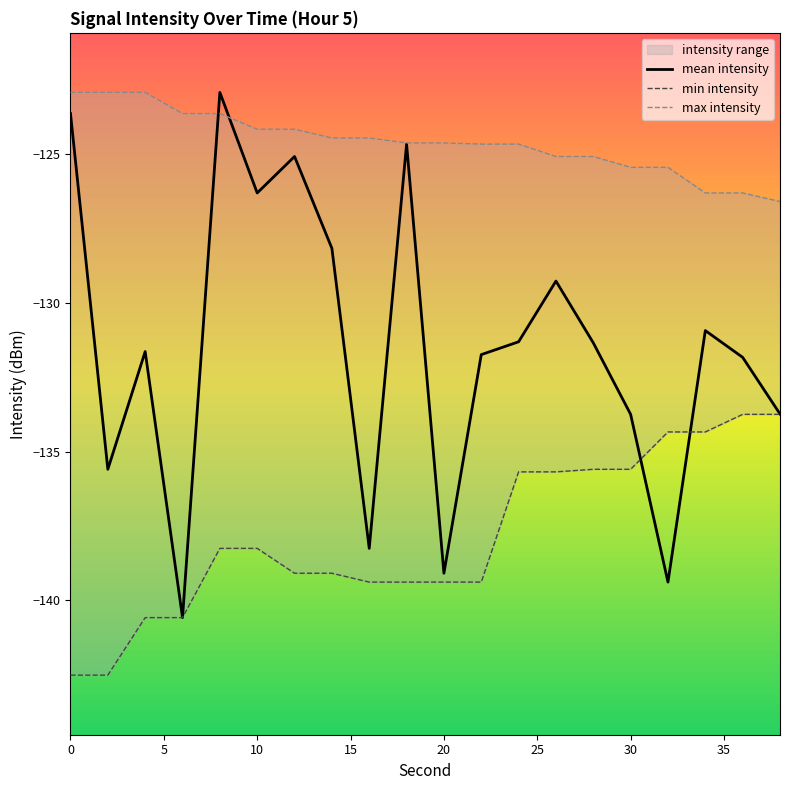

The mean intensity series shows -139.1 at 20. True or false?

True